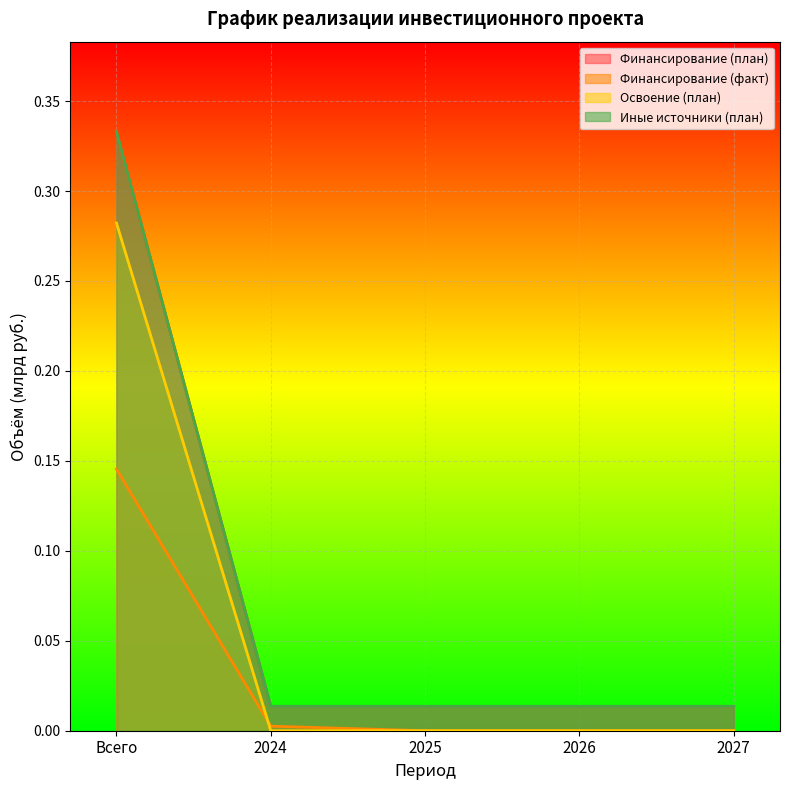

What is the label of the 3rd point from the left?

2025